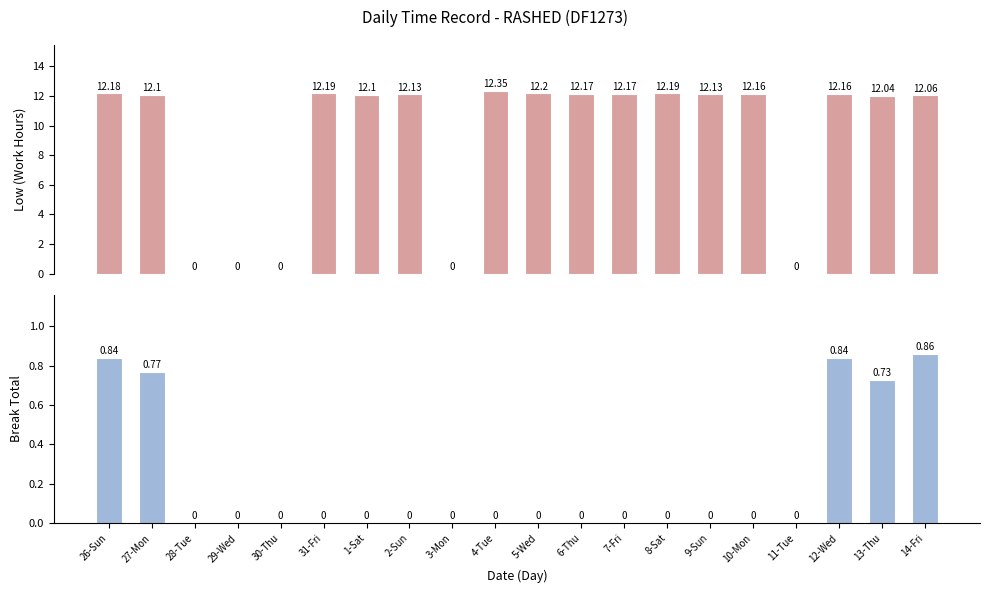

At 12-Wed, list the series in order from smallest to largest.

Break Total, Low (Work Hours)